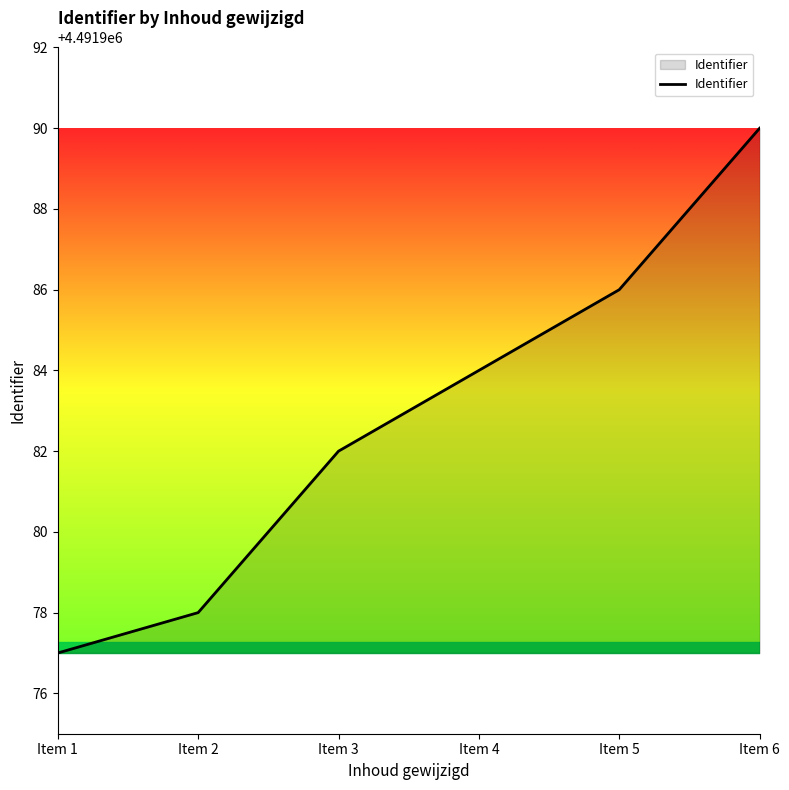

Reading right to left, extract all data points from this chart.

4491990	4491986	4491984	4491982	4491978	4491977